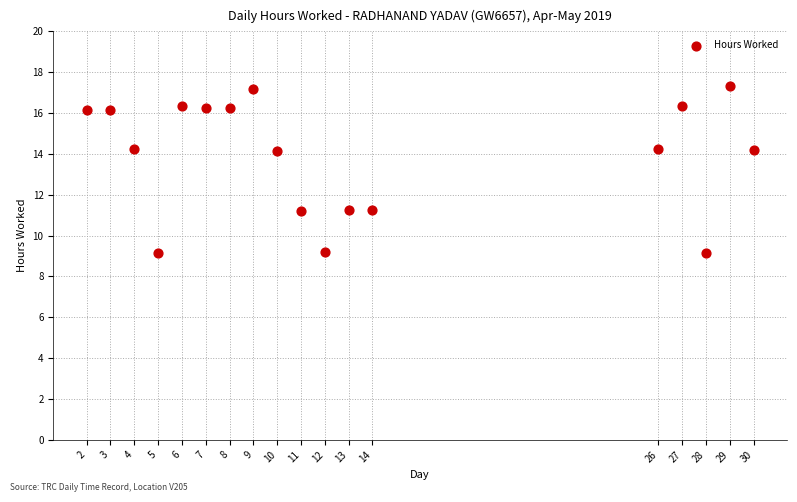

What is the range of X values (max minus min)?

28.0